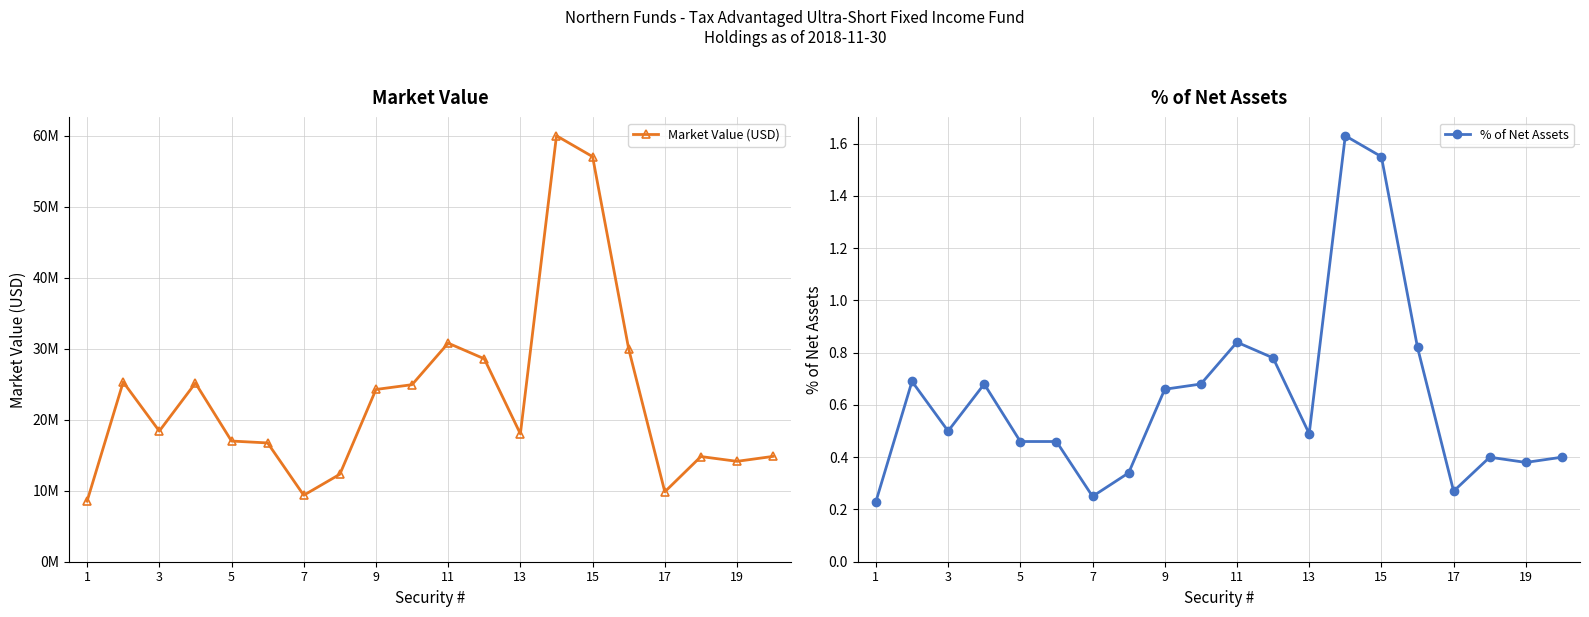

Count the number of data series in this chart.

2